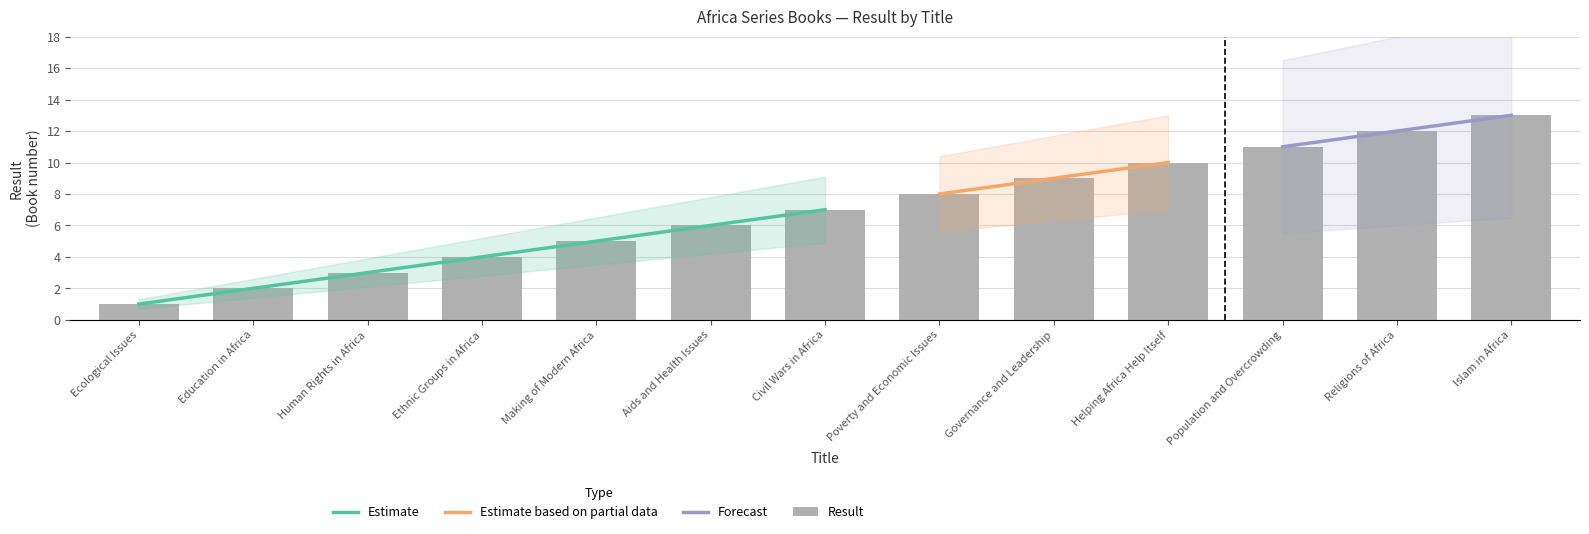

What is the ratio of the value at Religions of Africa to the value at Population and Overcrowding?

1.1